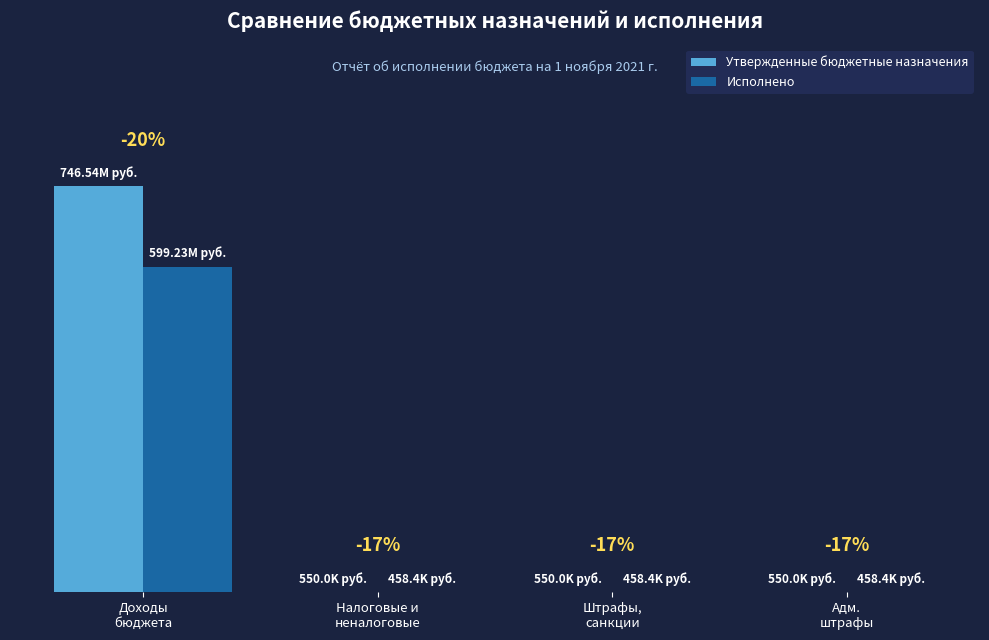

What are all the series names shown in the legend?

Утвержденные бюджетные назначения, Исполнено